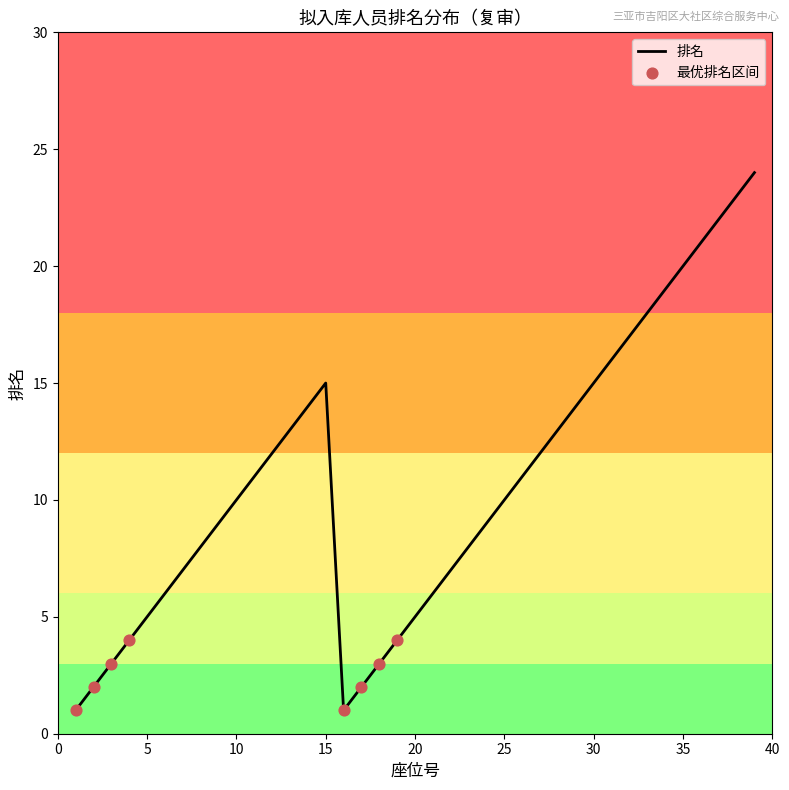

What is the maximum value shown in the chart?

24